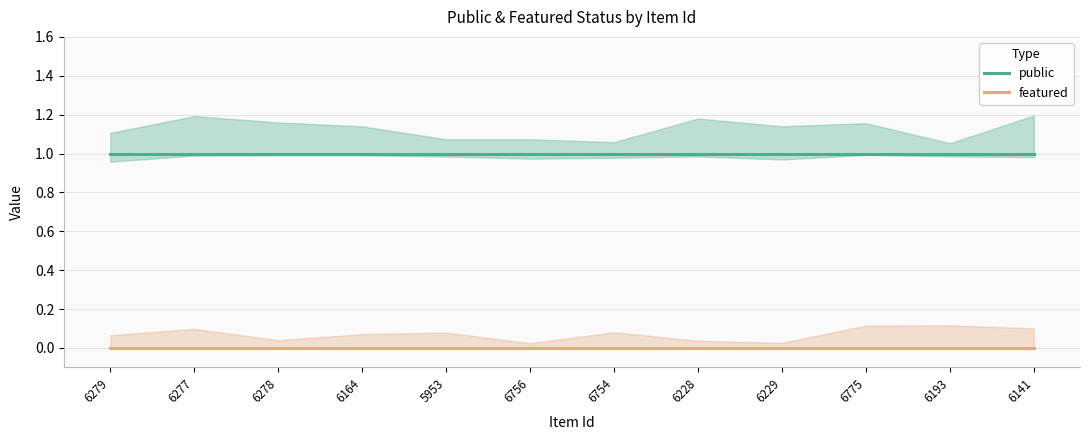

Which category has the highest value across all series?

6279